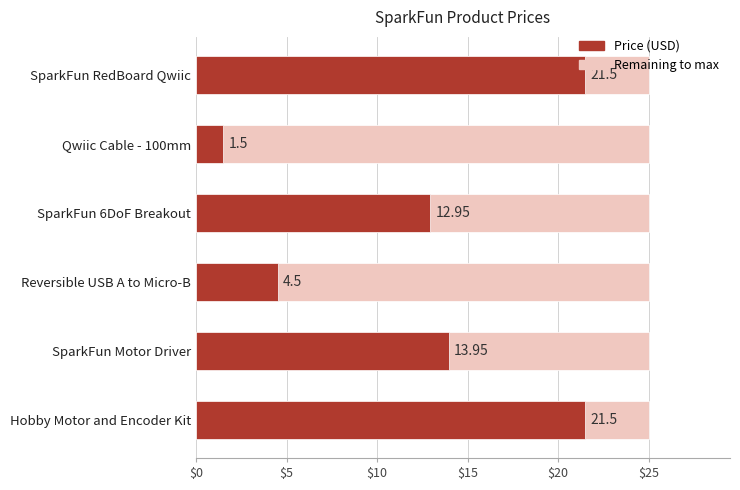

Rank the series by their average value, from lowest to highest.

Remaining budget, Price (USD)